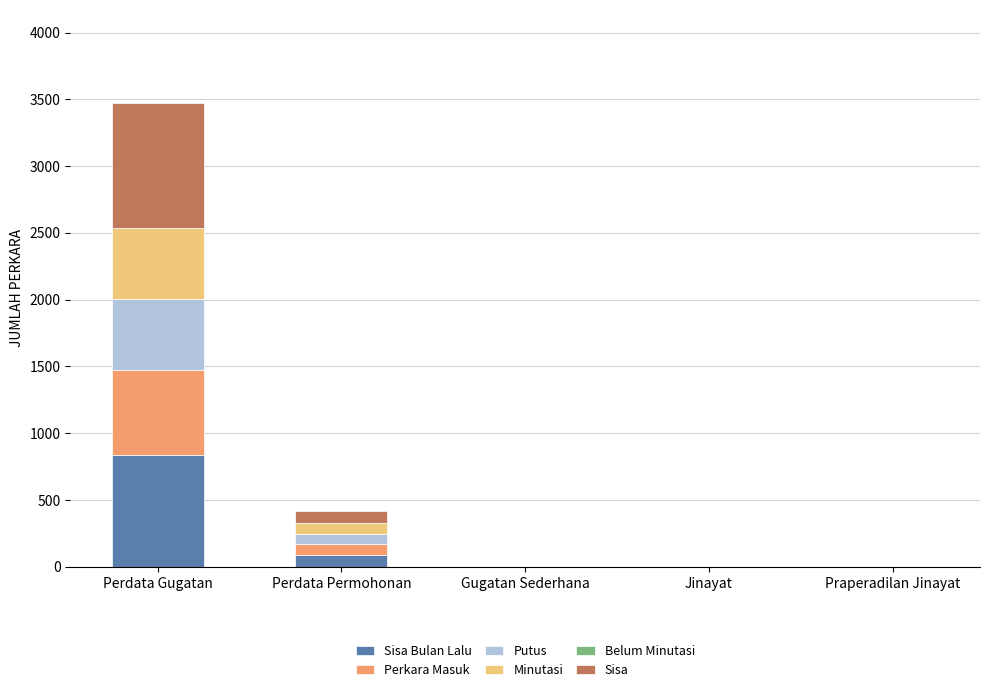

What is the total value across all series at Perdata Gugatan?

3475